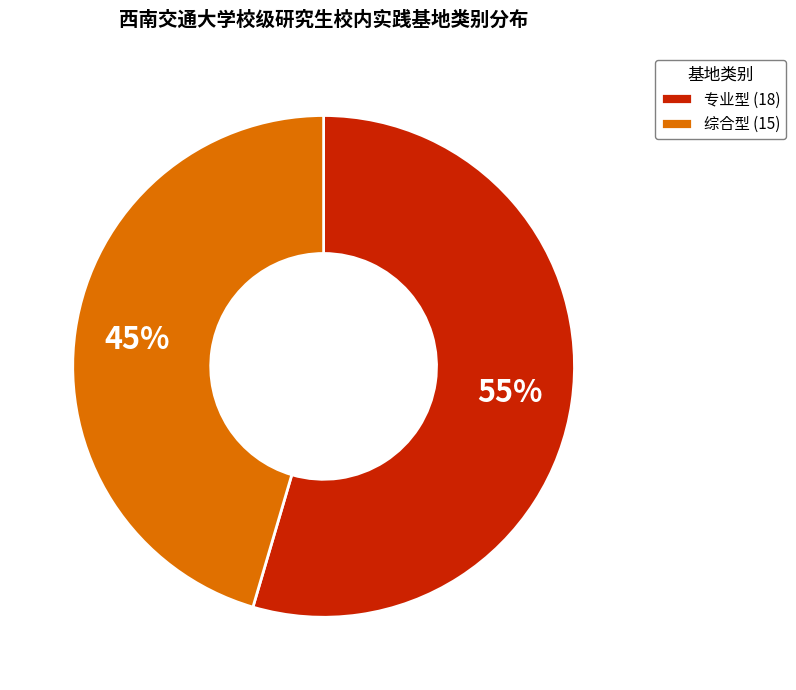

Which has a higher value, 综合型 or 专业型?

专业型